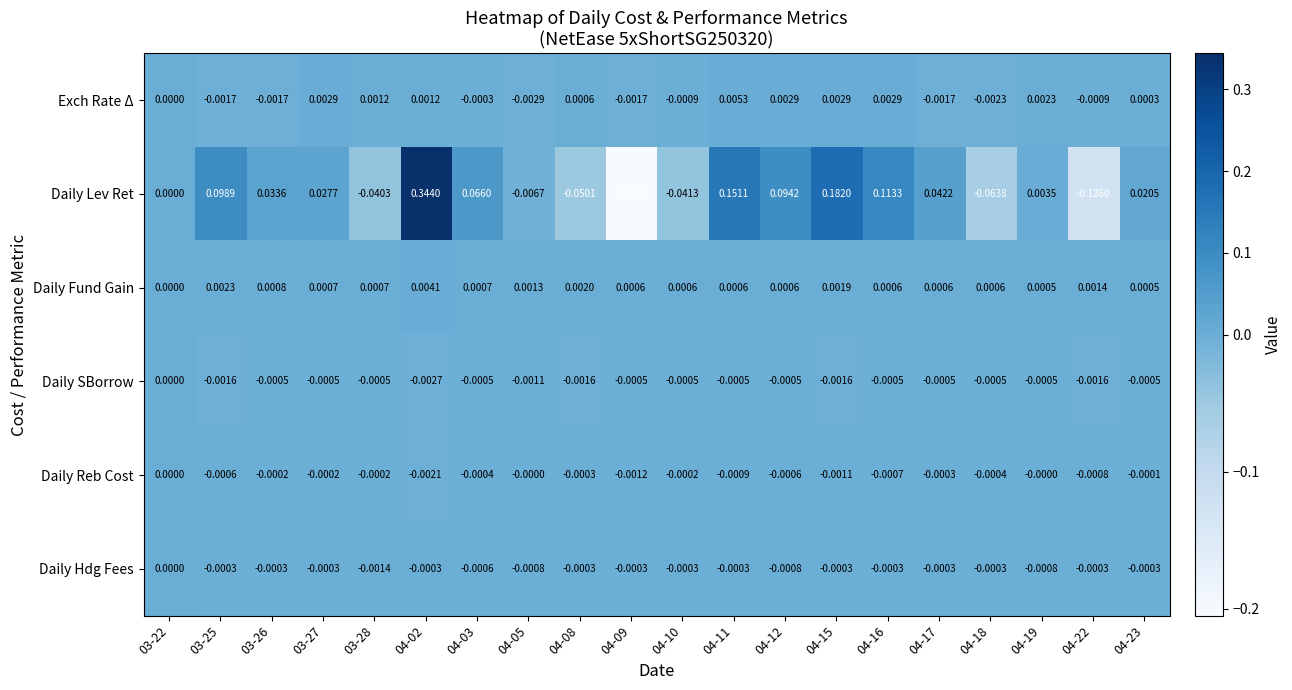

Which series has the largest total across all categories?

Daily Lev Ret